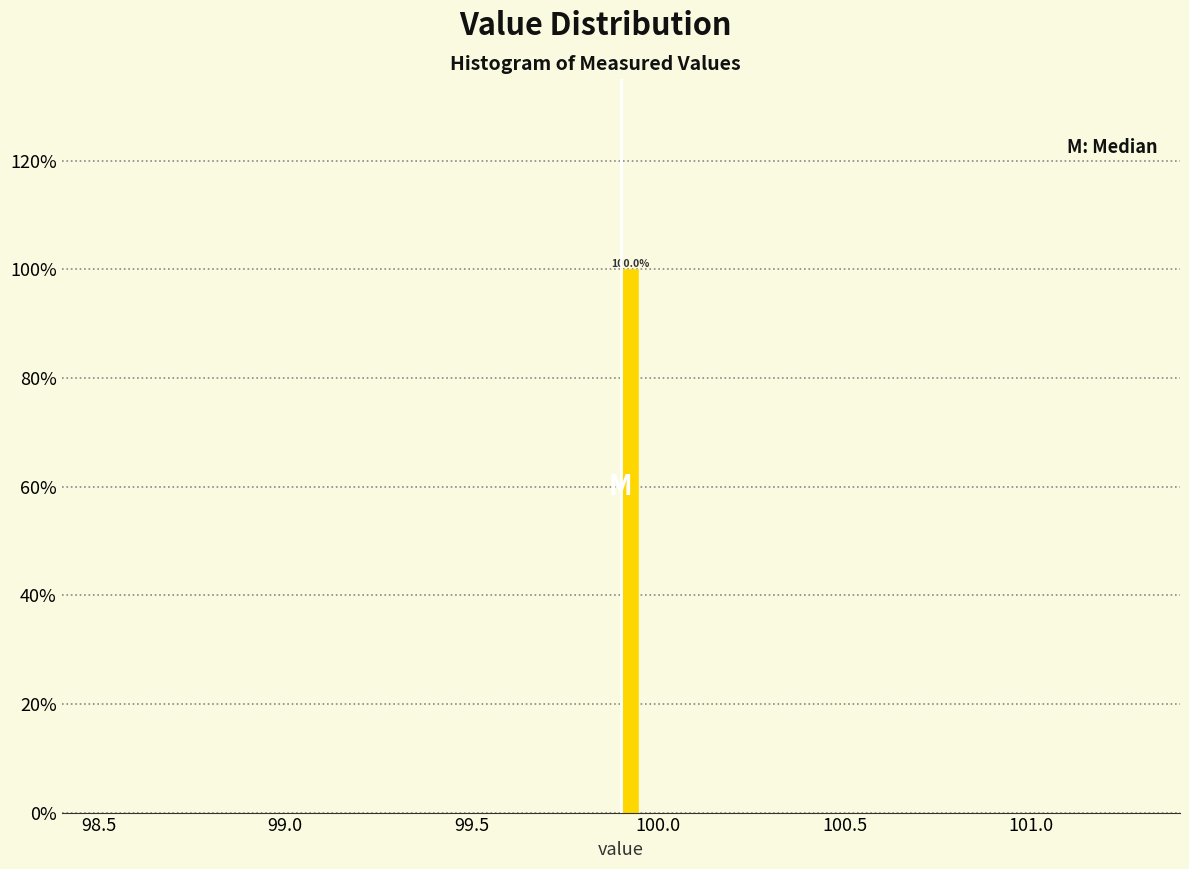

Around what value on the x-axis is the tallest bar? Give the approximate position of its centre, as read against the axis.

99.95